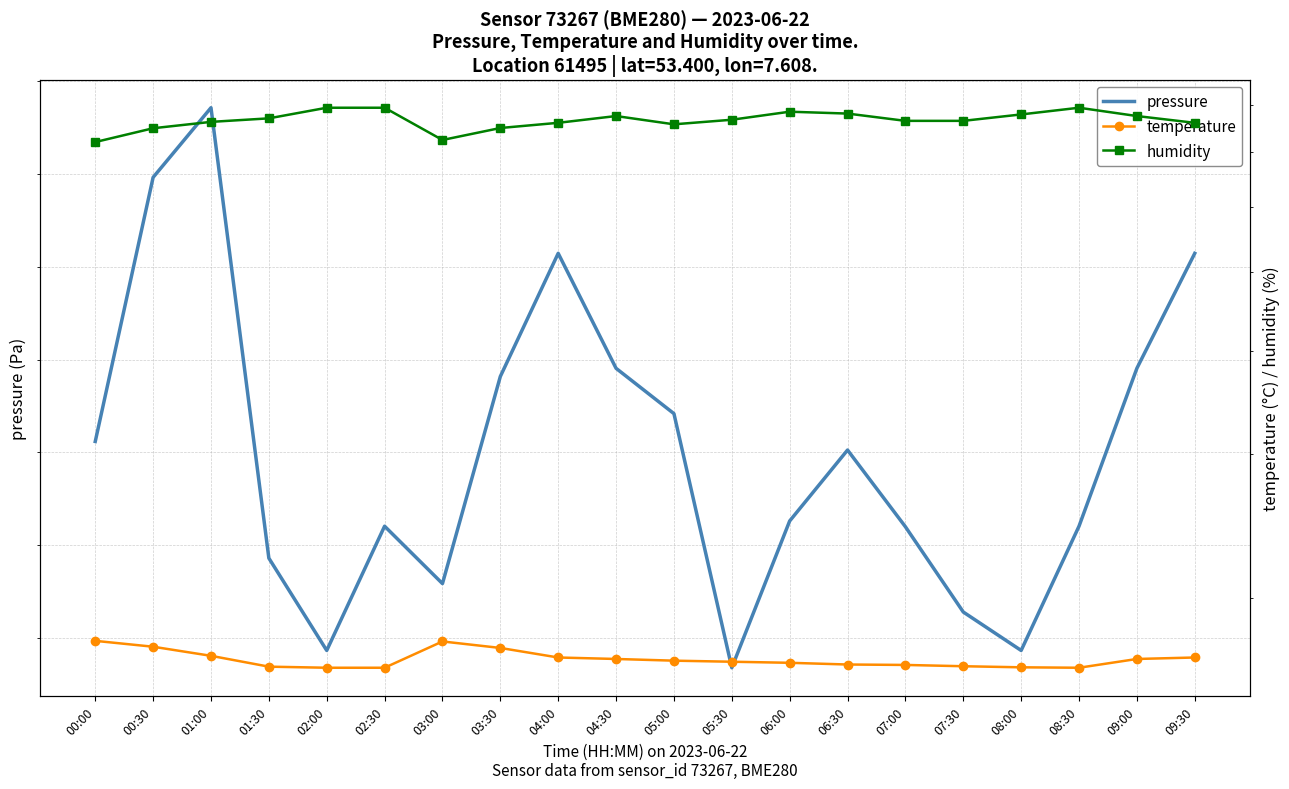

What is the difference between the maximum and second lowest values in the temperature series?

1.3